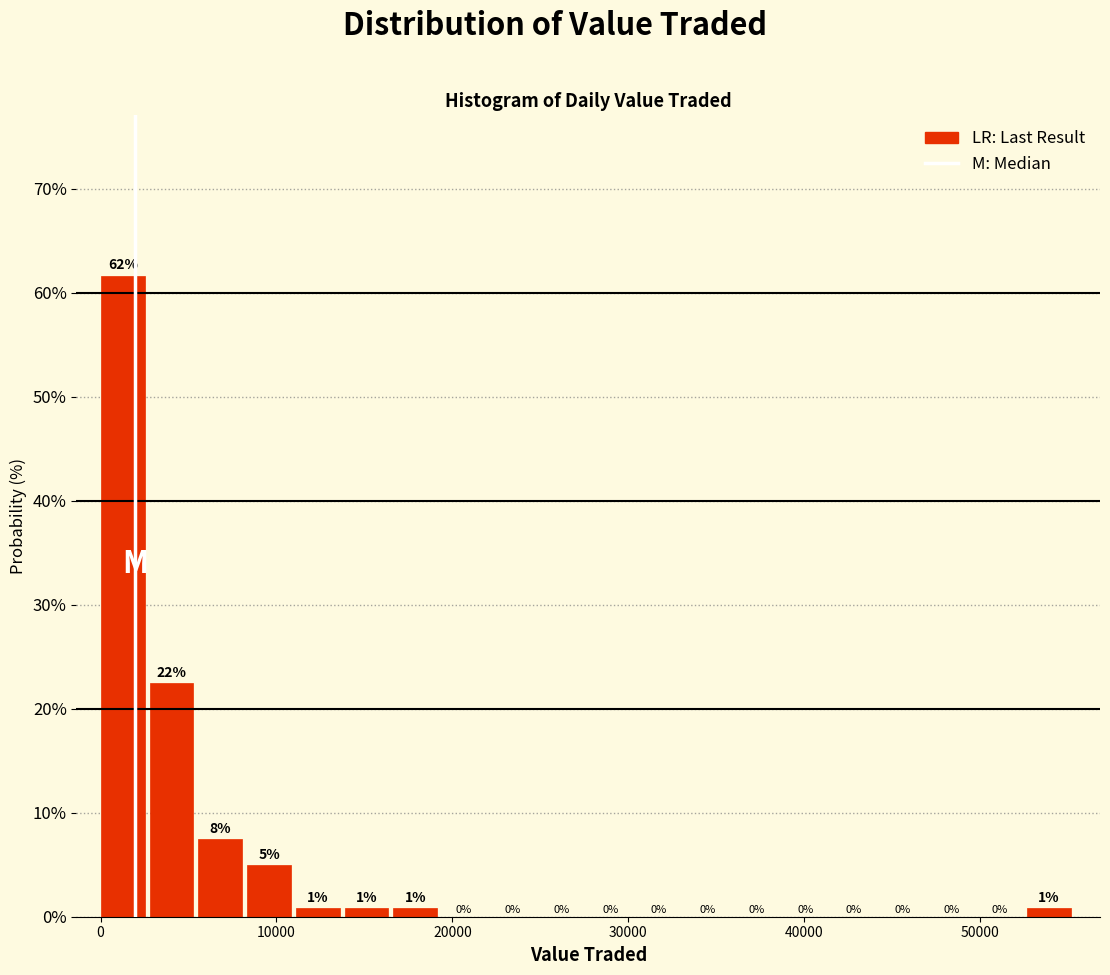

Around what value on the x-axis is the tallest bar? Give the approximate position of its centre, as read against the axis.

1000